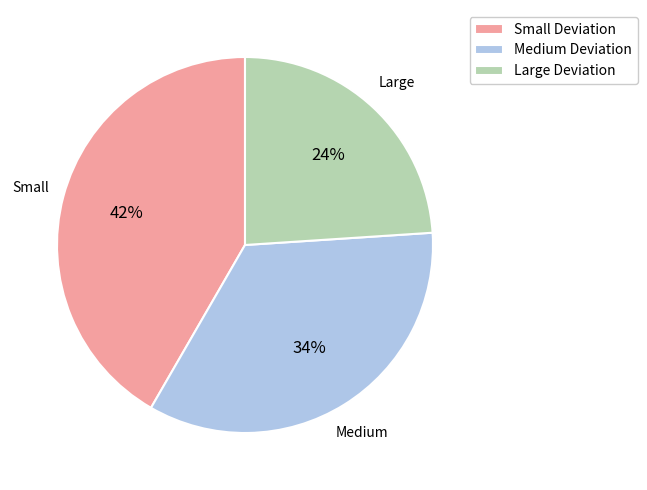

To the nearest percent, what is the difference between the largest and smallest slice percentages?

18%